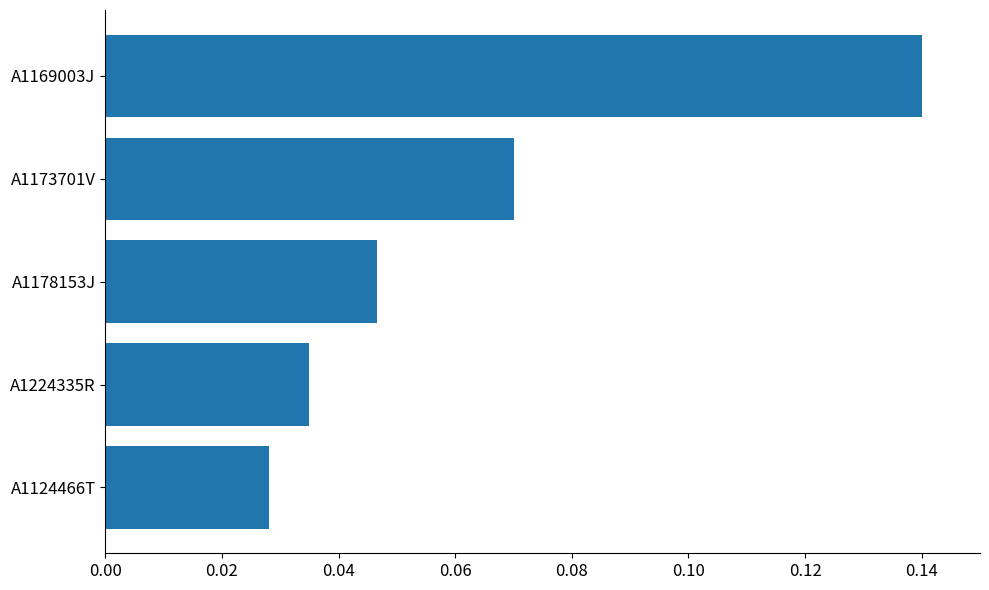

How many series are shown in this chart?

1